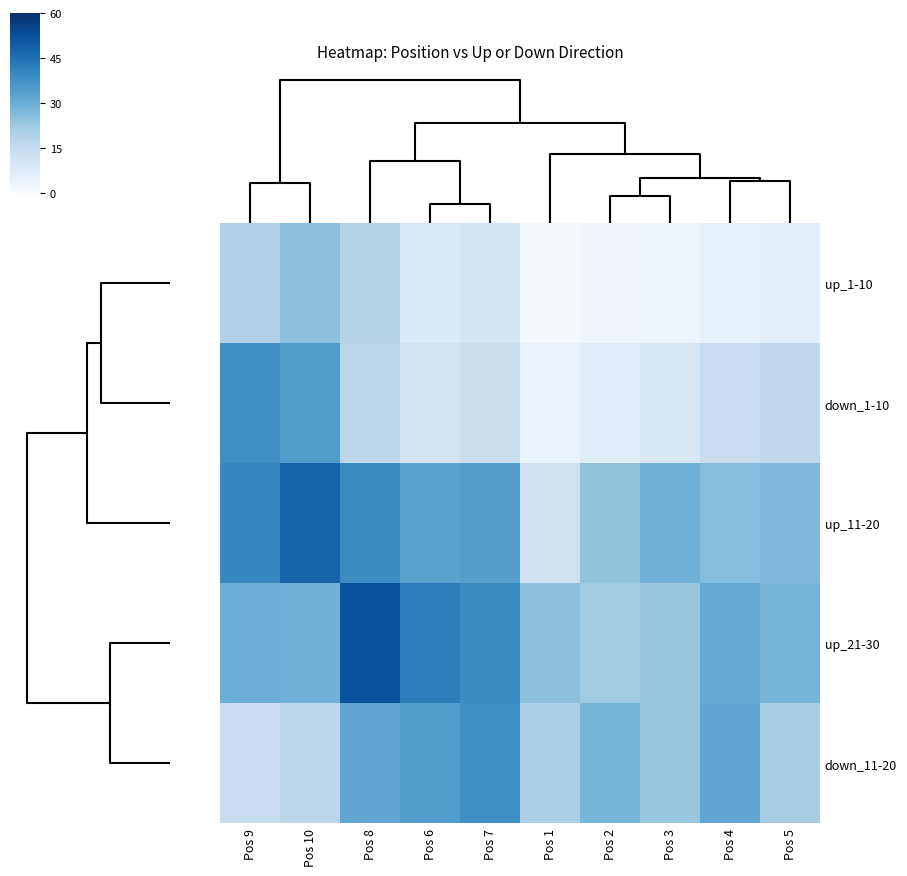

What is the maximum value shown in the chart?

52